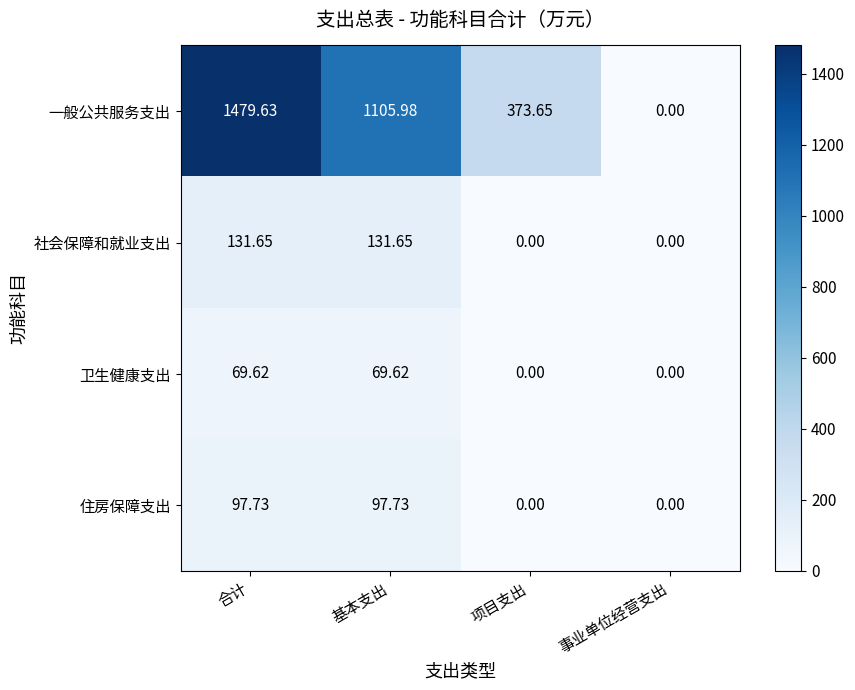

At 合计, list the series in order from smallest to largest.

卫生健康支出, 住房保障支出, 社会保障和就业支出, 一般公共服务支出